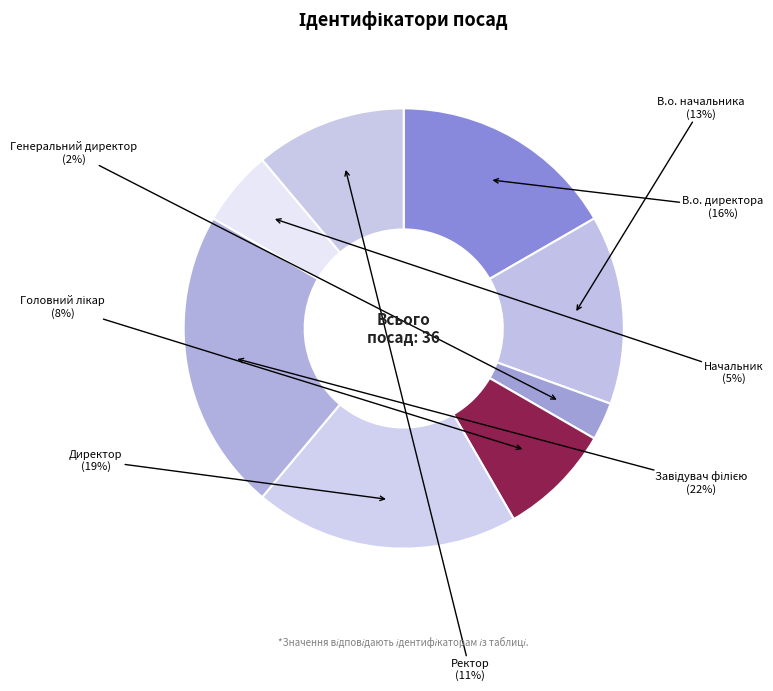

Which category has the smallest portion of the pie?

Генеральний директор